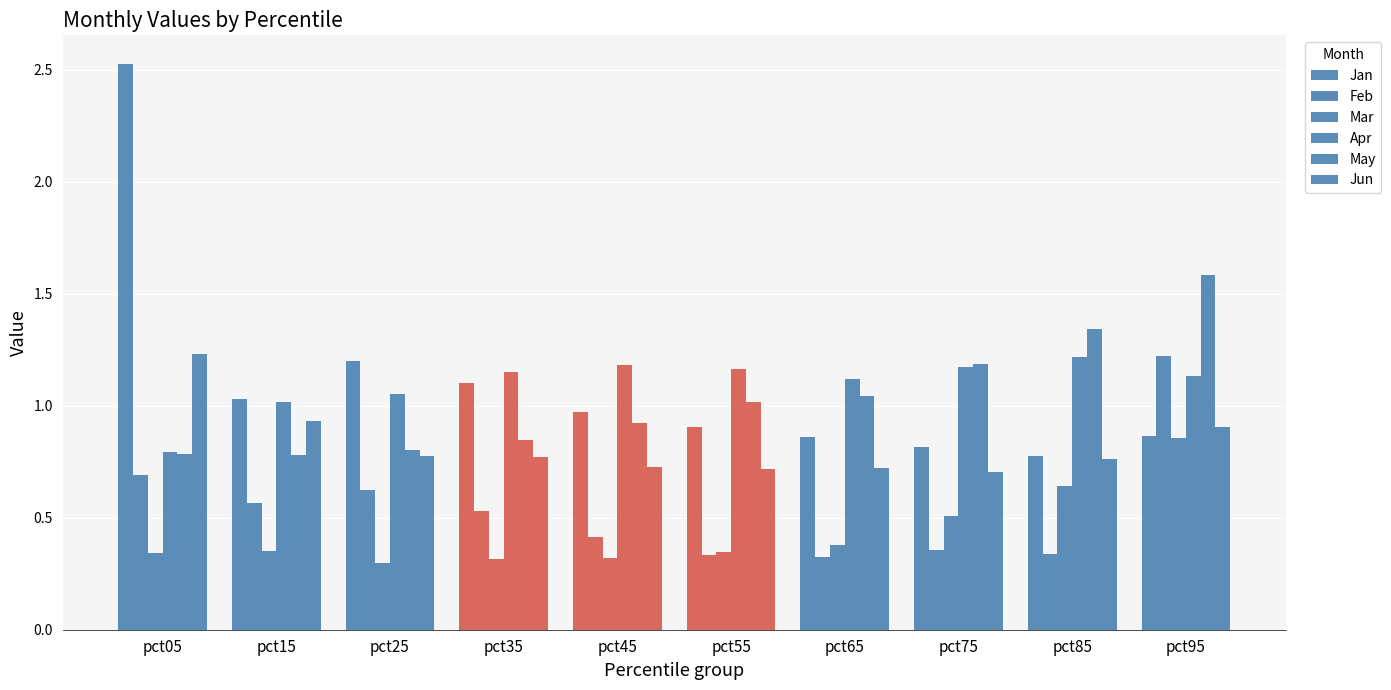

At which label is Jan closest to 1?

pct45